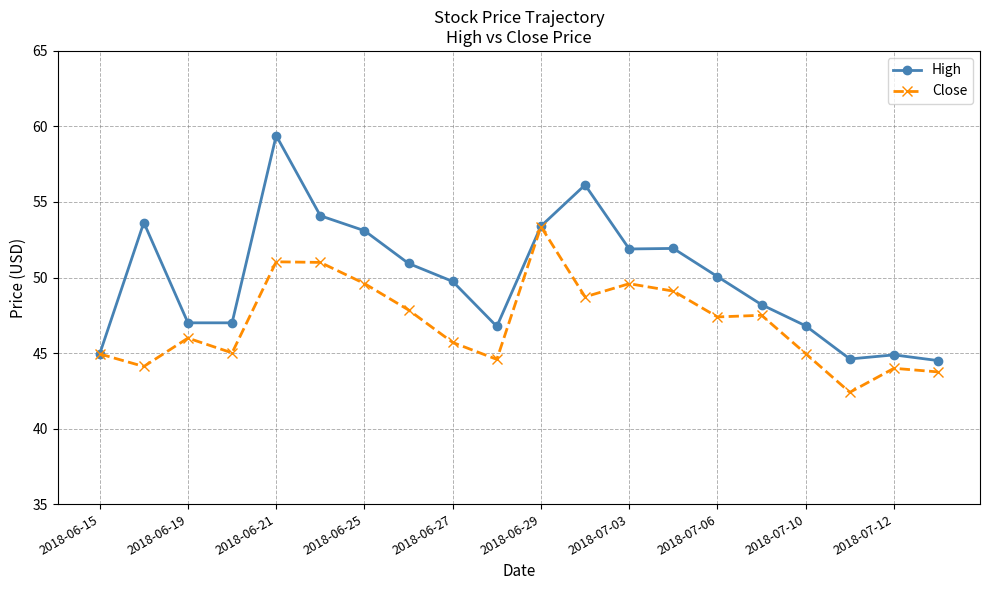

What is the value of the High point at the 3rd from the left?

47.0